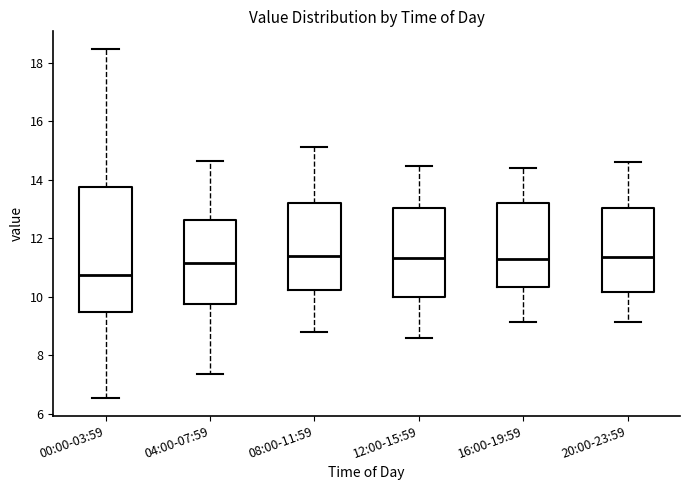

Where does the lower whisker of the box for 08:00-11:59 end on the y-axis? The values are not printed on the chart, so give them approximately, as read against the axis.

8.8